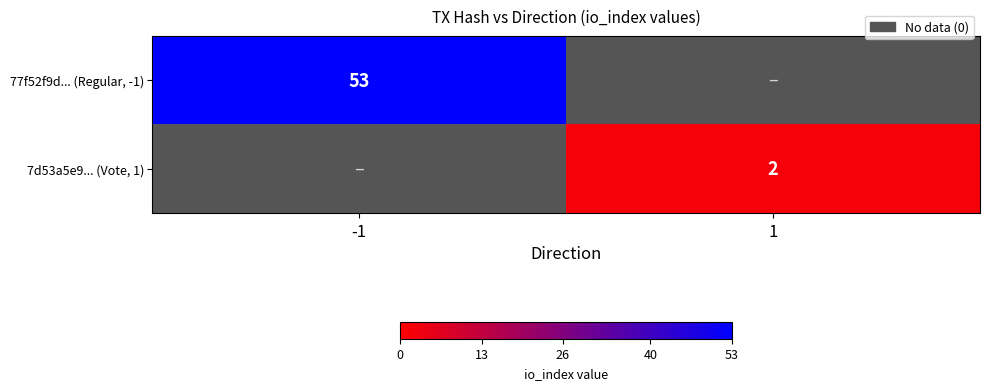

The value of 77f52f9d... (Regular, -1) at -1 is 53. True or false?

True